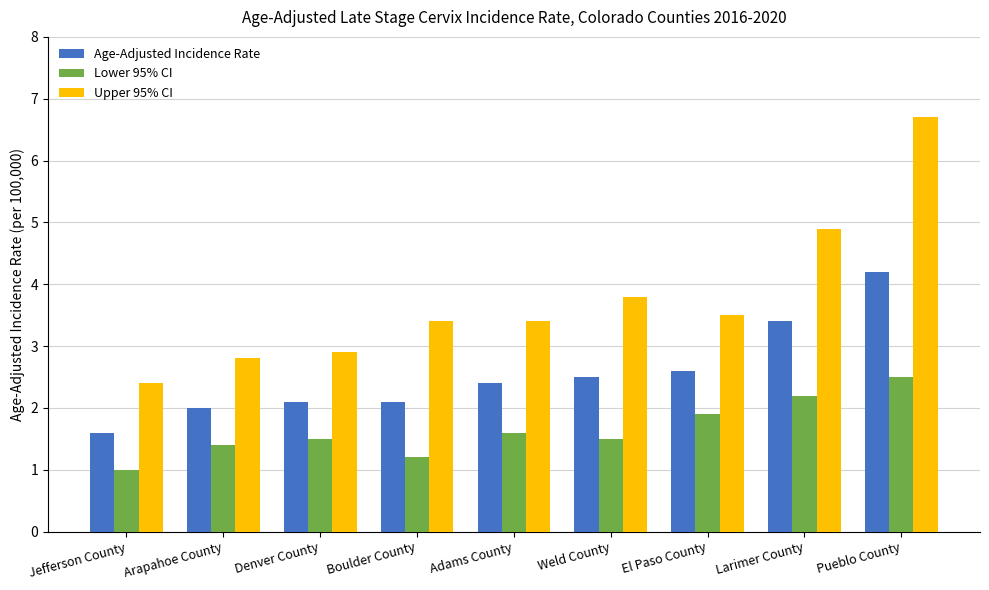

Reading left to right, list all the values displayed in this chart.

Age-Adjusted Incidence Rate: 1.6	2.0	2.1	2.1	2.4	2.5	2.6	3.4	4.2
Lower 95% CI: 1.0	1.4	1.5	1.2	1.6	1.5	1.9	2.2	2.5
Upper 95% CI: 2.4	2.8	2.9	3.4	3.4	3.8	3.5	4.9	6.7